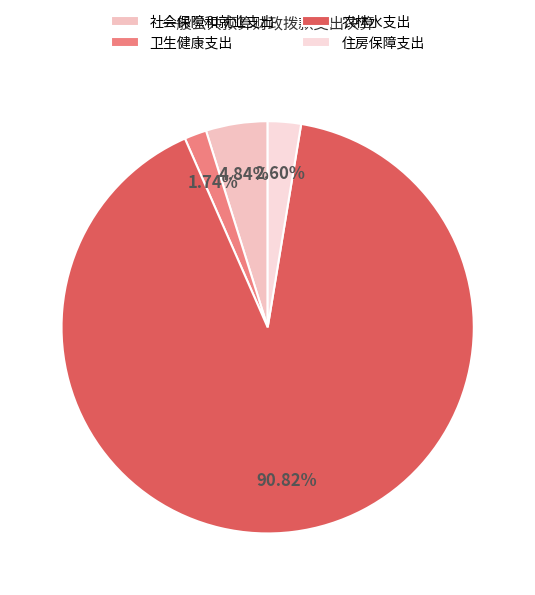

Rank the categories by value from highest to lowest.

农林水支出, 社会保障和就业支出, 住房保障支出, 卫生健康支出